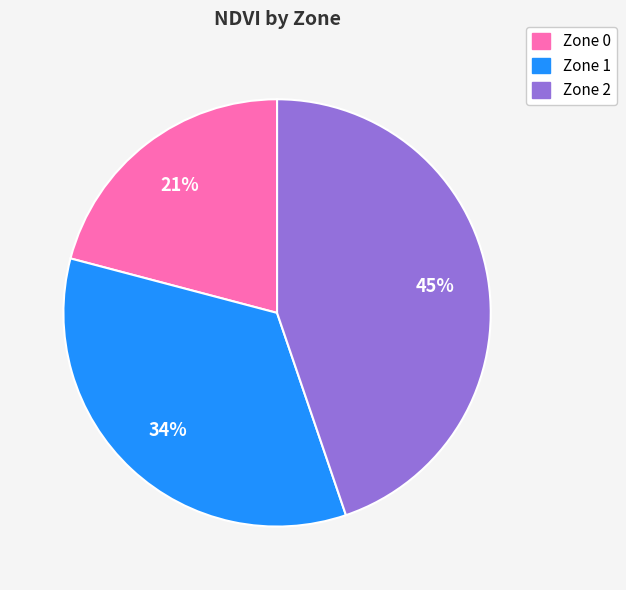

Is Zone 1 the majority of the pie?

No